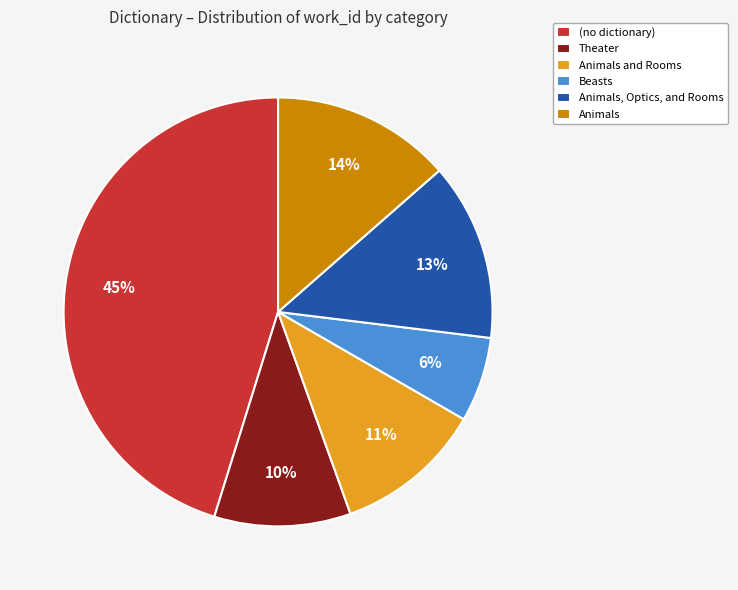

To the nearest percent, what is the difference between the largest and smallest slice percentages?

39%